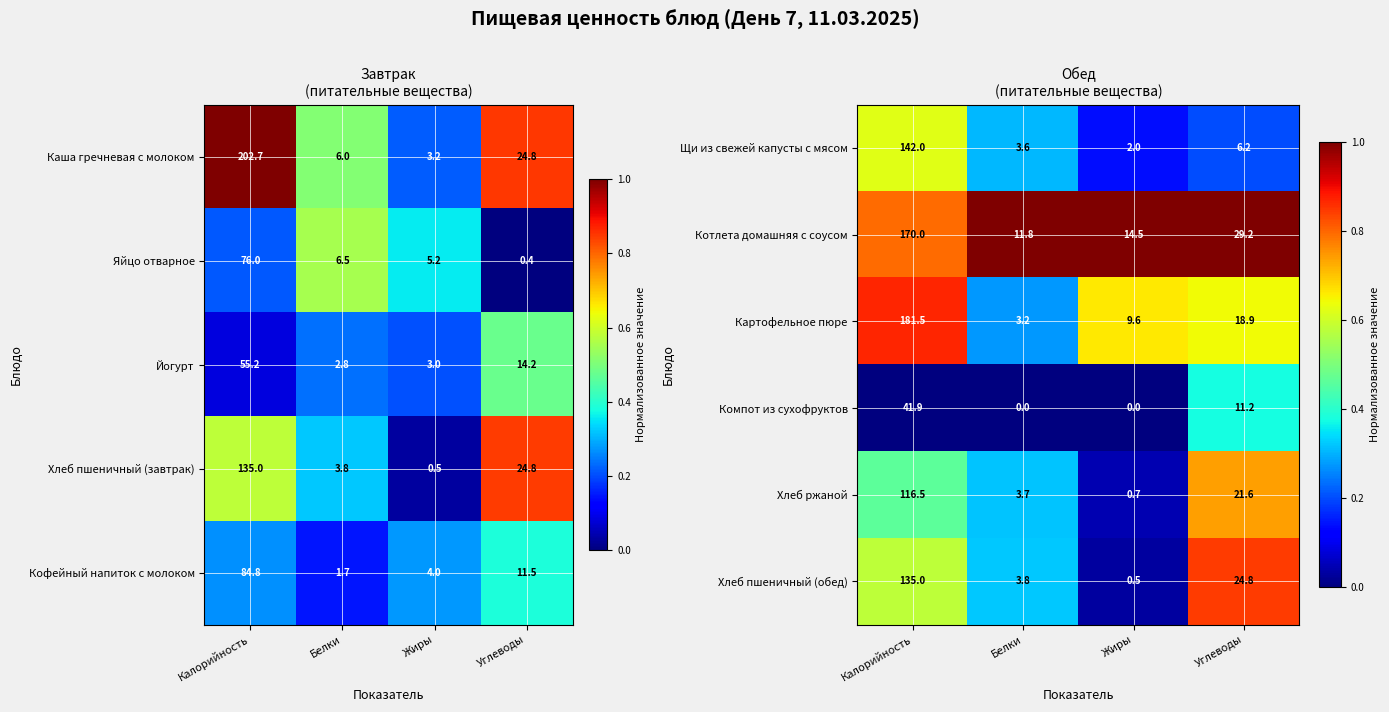

Rank the categories by Щи из свежей капусты с мясом value from highest to lowest.

Калорийность, Углеводы, Белки, Жиры